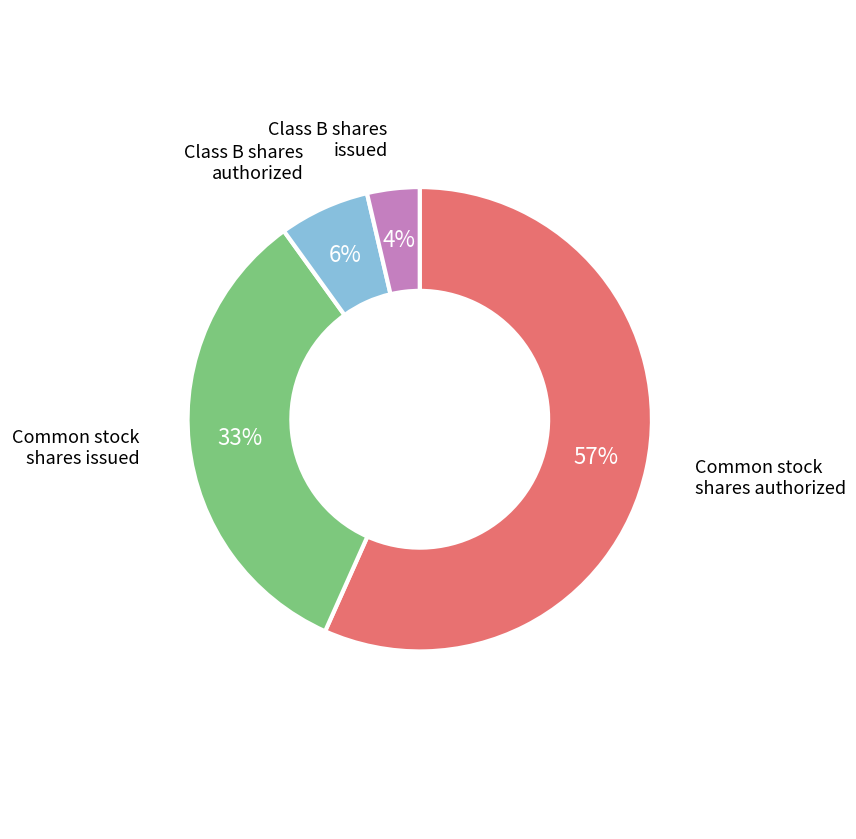

Is there any slice that represents more than half of the pie?

Yes